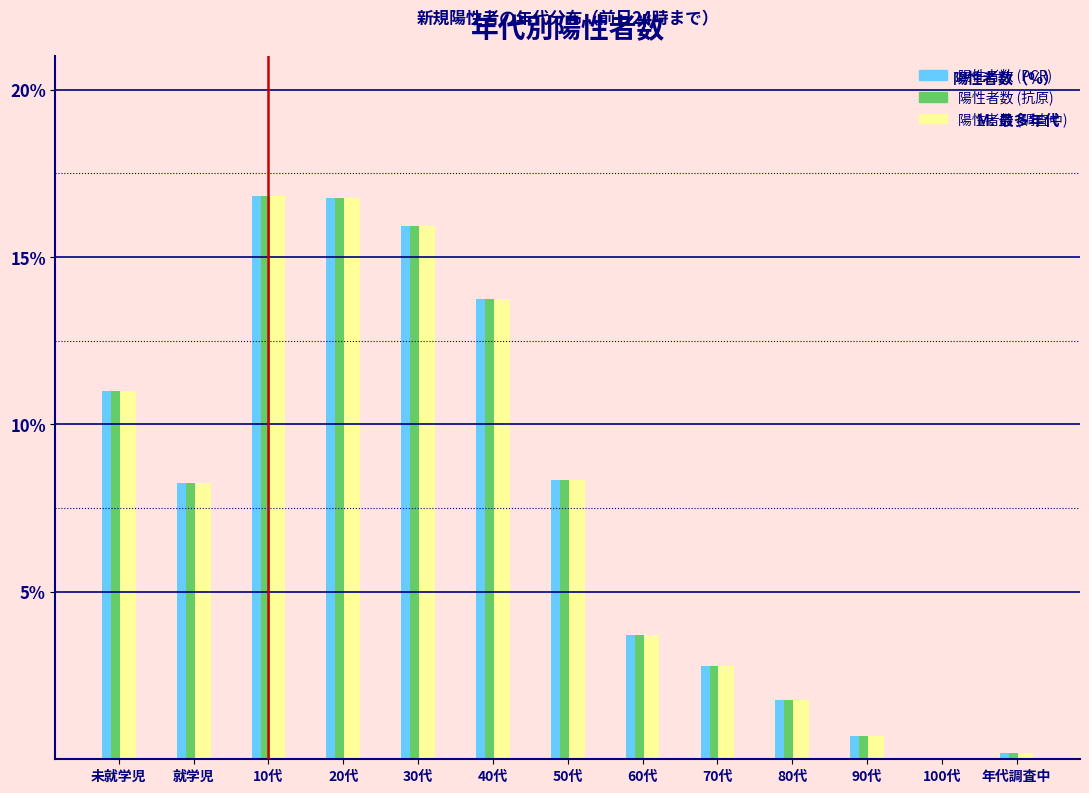

Is the value of 陽性者数 (調査中) at 30代 greater than the value of 陽性者数 (PCR) at 就学児?

Yes